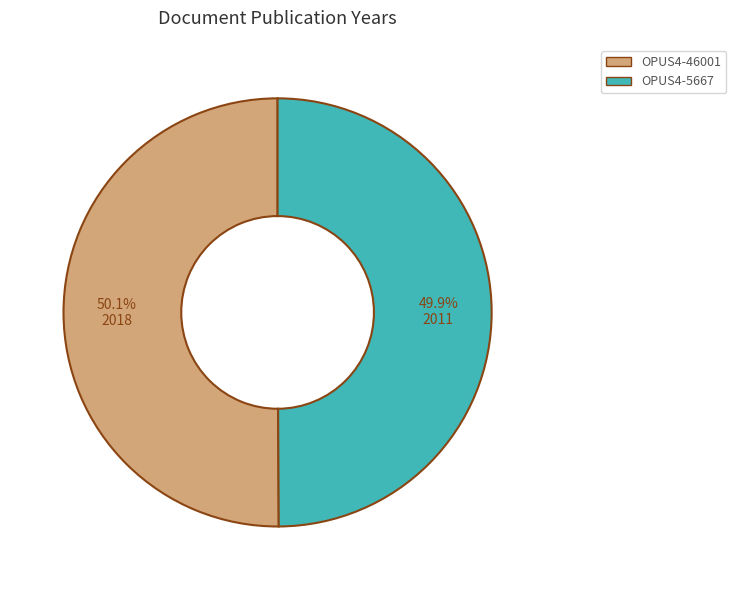

What is the ratio of the value at OPUS4-5667 to the value at OPUS4-46001?

1.0